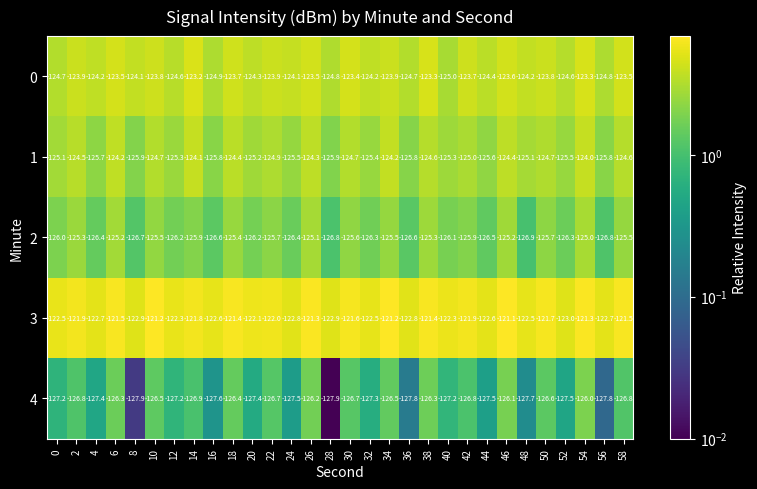

Rank the series by their average value, from lowest to highest.

4, 2, 1, 0, 3